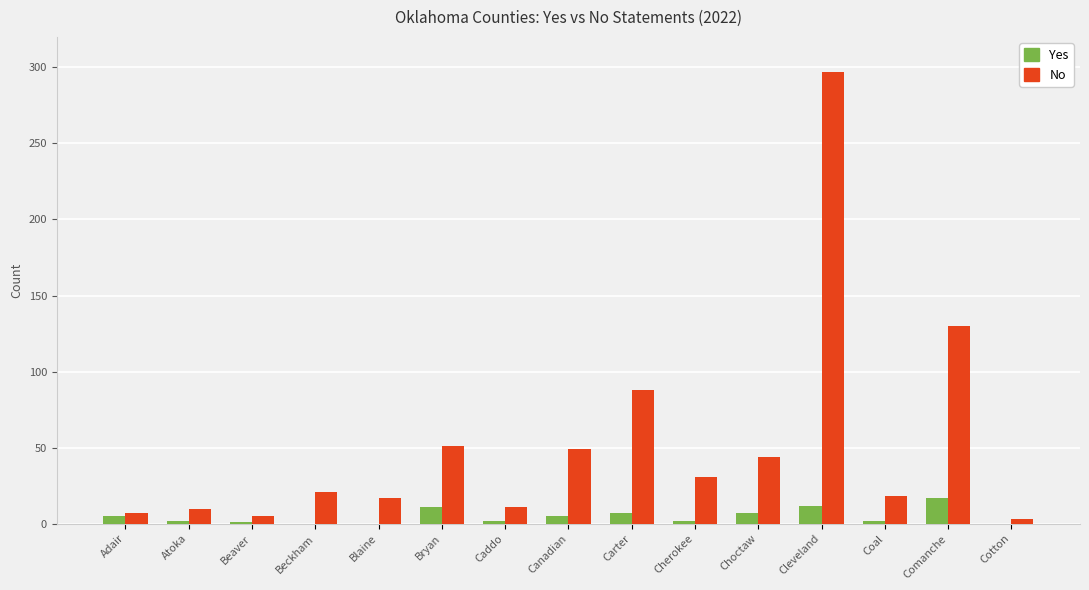

What is the highest value of the No series?

297